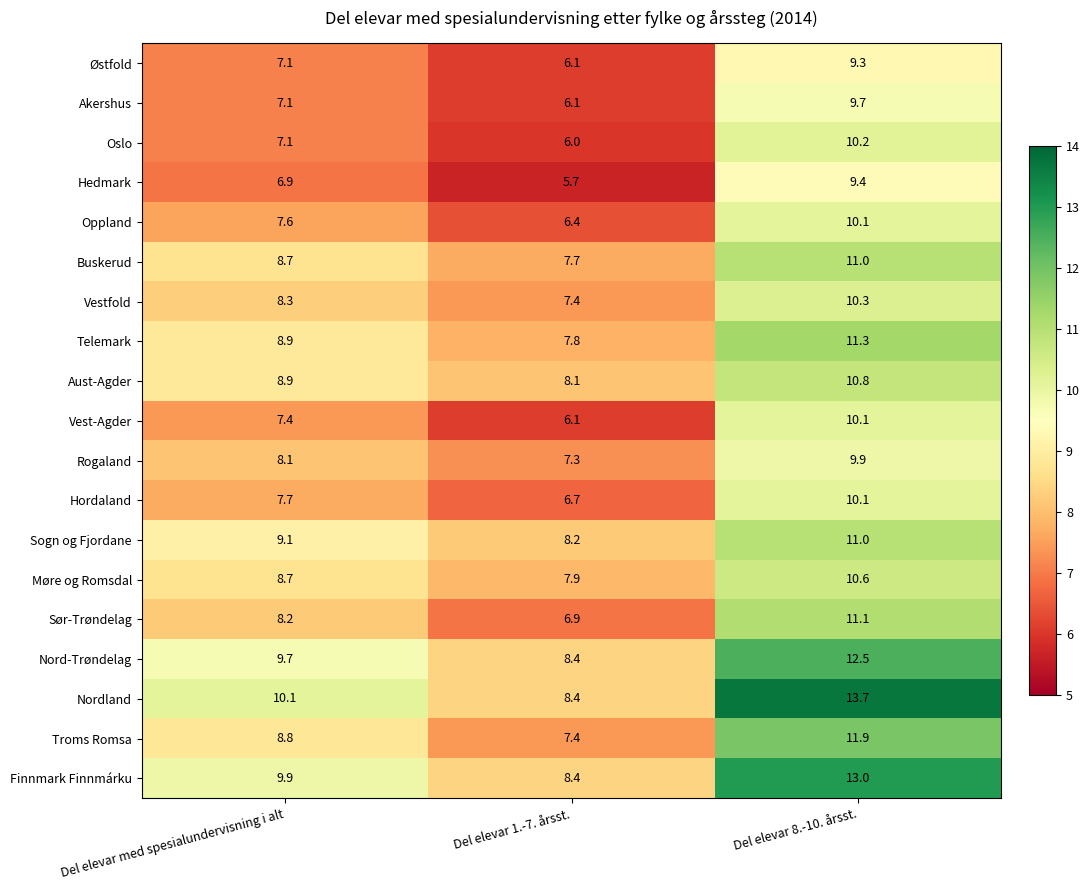

Where does the Hedmark series first go above 6?

Del elevar med spesialundervisning i alt